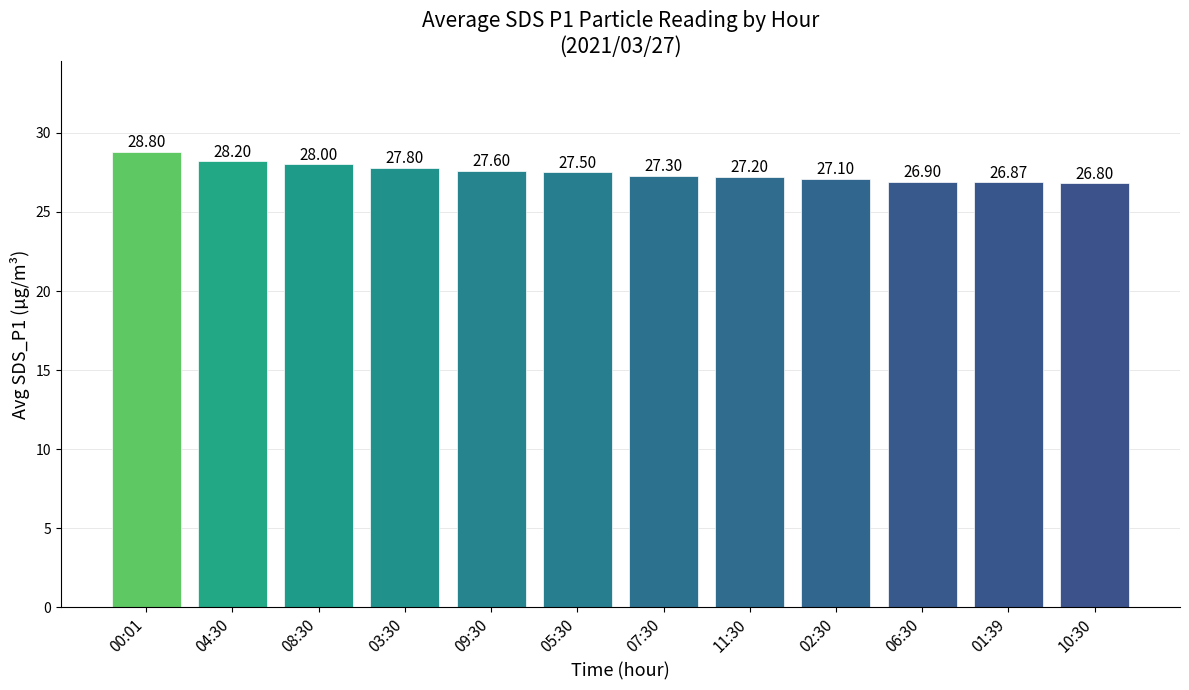

Are the bars grouped side by side (vs. stacked)?

No